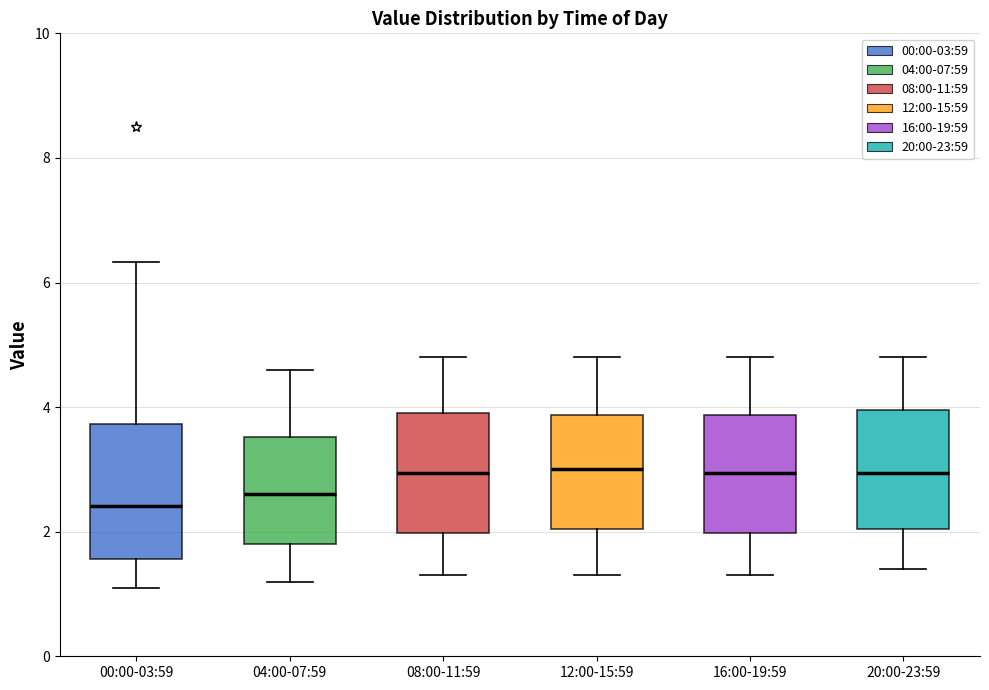

Where does the upper whisker of the box for 12:00-15:59 end on the y-axis? The values are not printed on the chart, so give them approximately, as read against the axis.

4.8